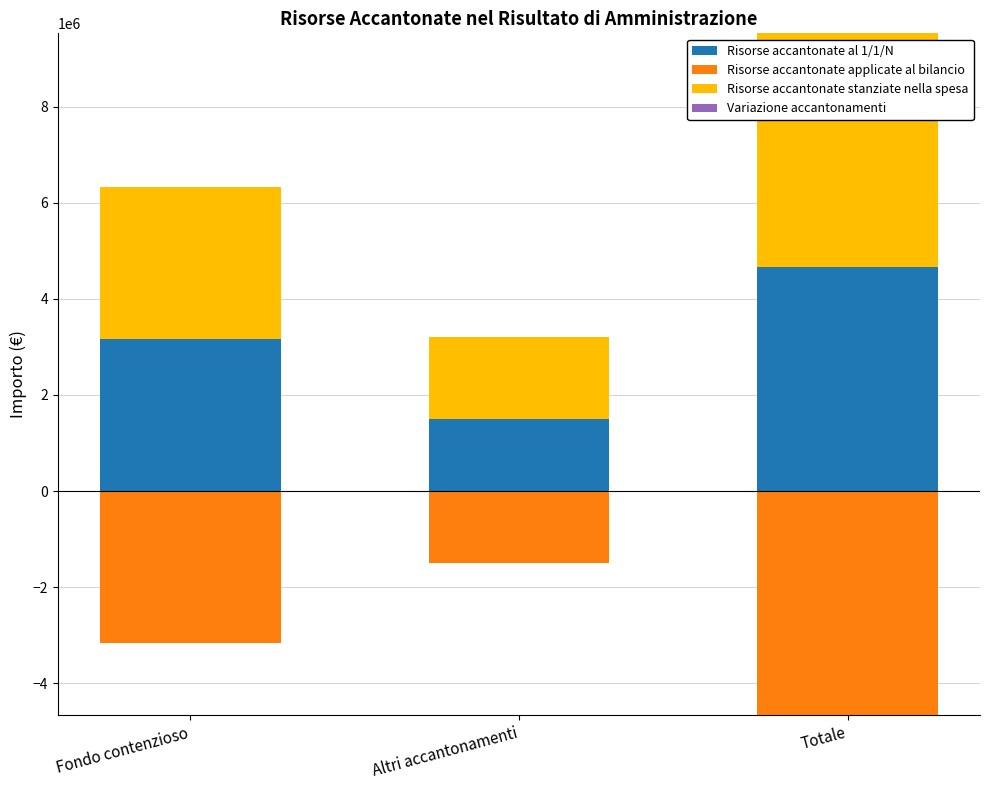

At which label does Variazione accantonamenti reach its minimum?

Fondo contenzioso